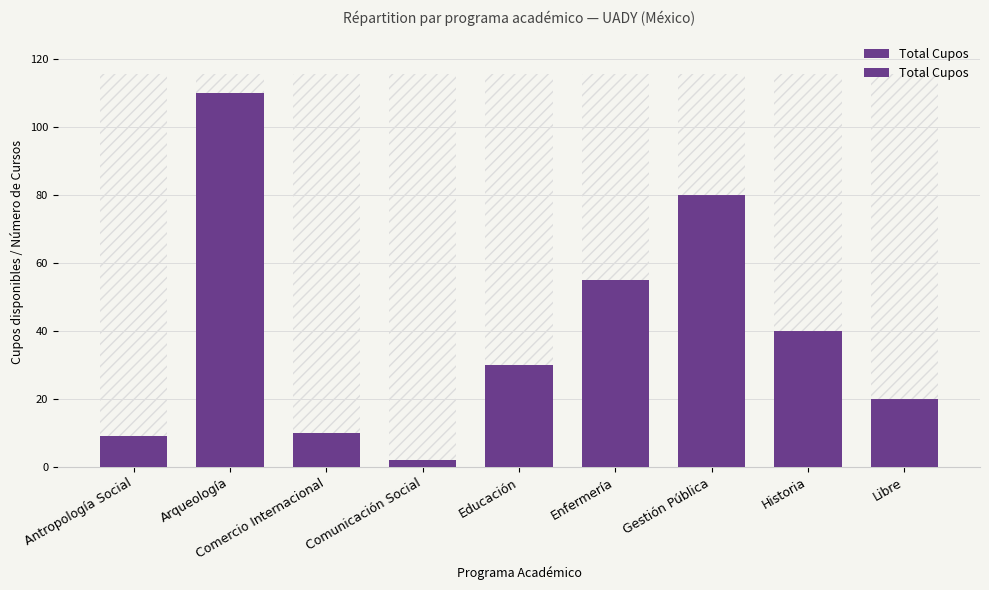

Reading right to left, what are all the values shown in this chart?

Libre=20	Historia=40	Gestión Pública=80	Enfermería=55	Educación=30	Comunicación Social=2	Comercio Internacional=10	Arqueología=110	Antropología Social=9